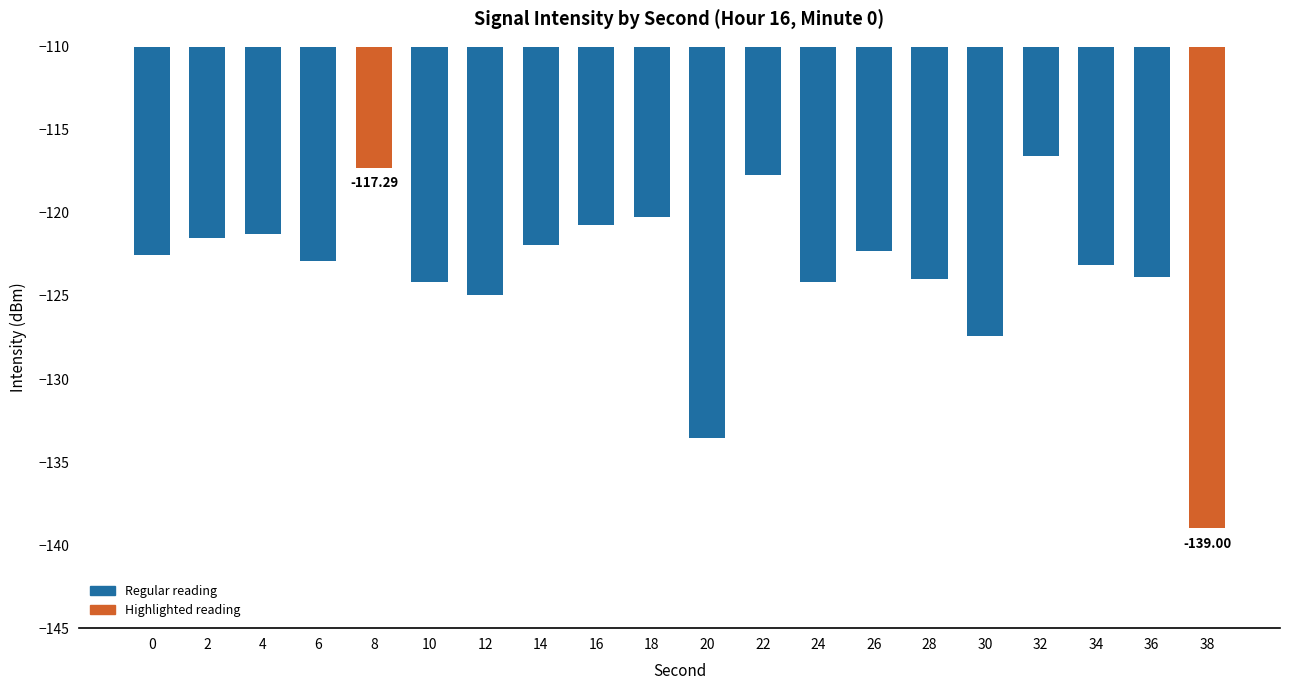

How many values are below -122?

12